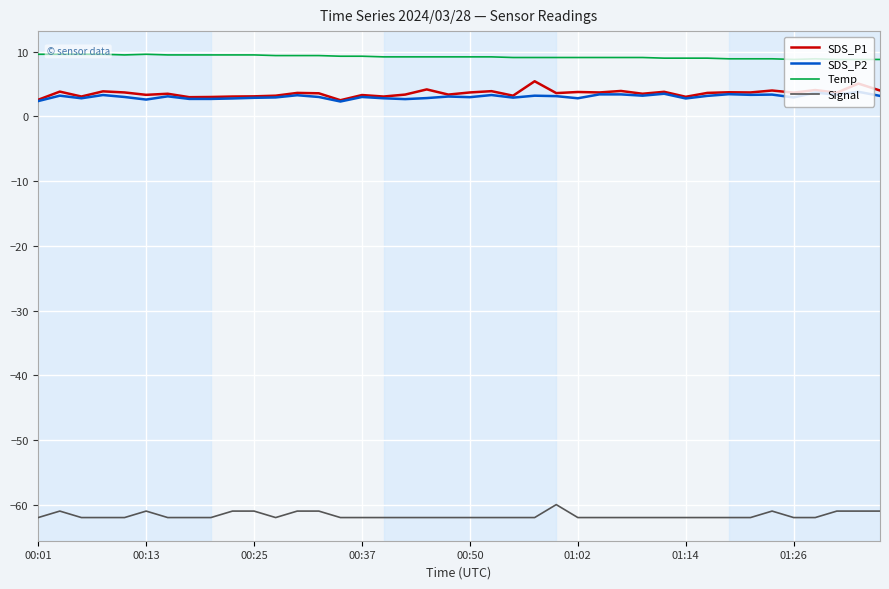

True or false: Signal and SDS_P1 intersect in this chart.

False